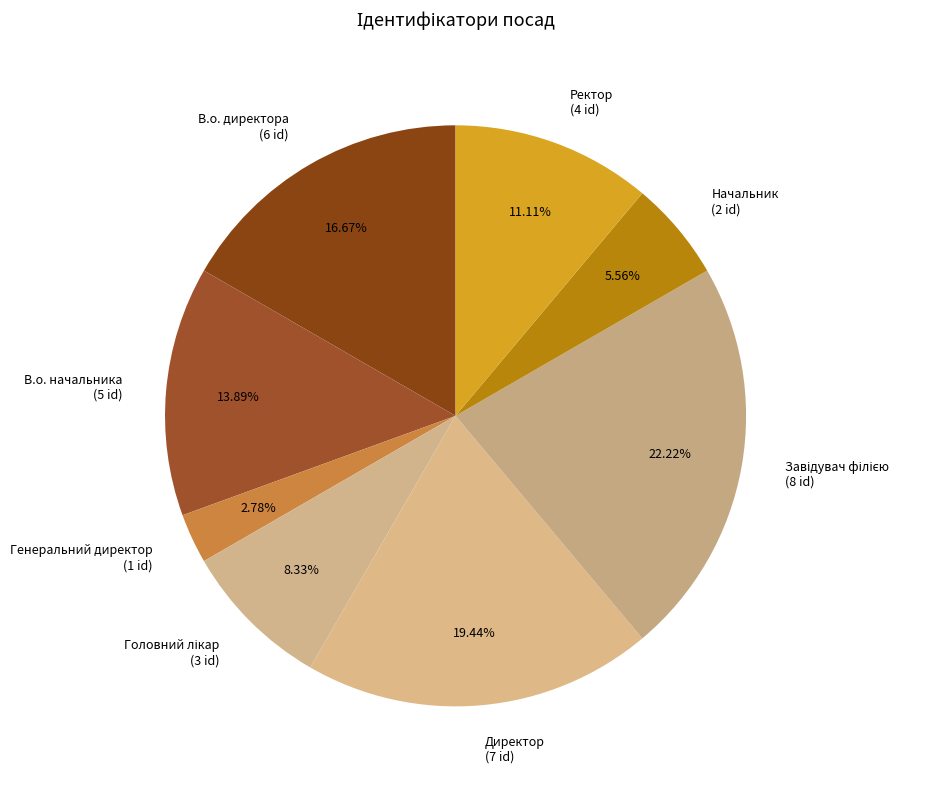

How much of the chart is everything except В.о. директора?

83.3%